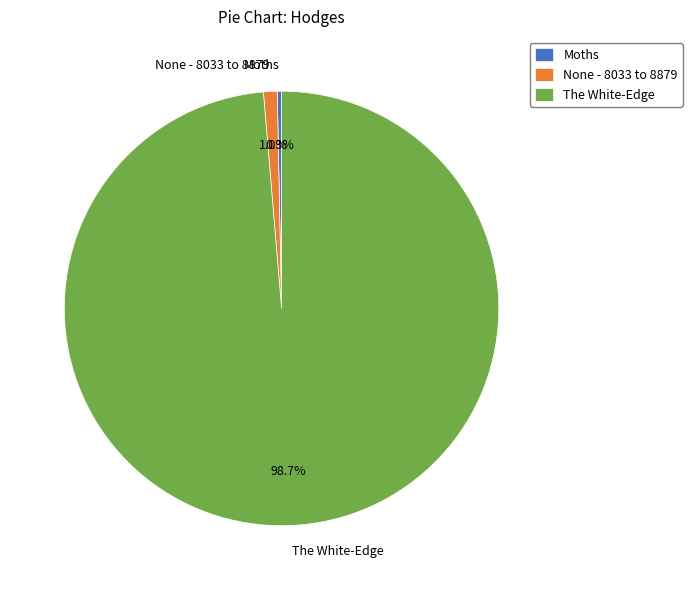

How many slices are in this pie chart?

3